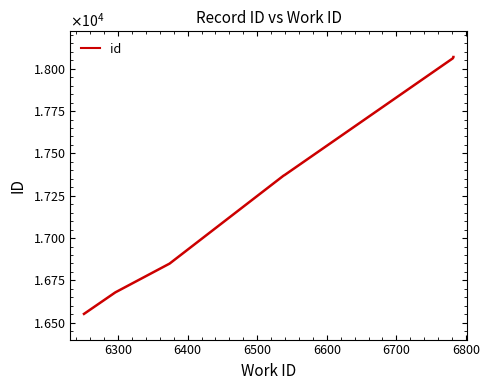

Is it true that the value at 6900 is 26358?

False